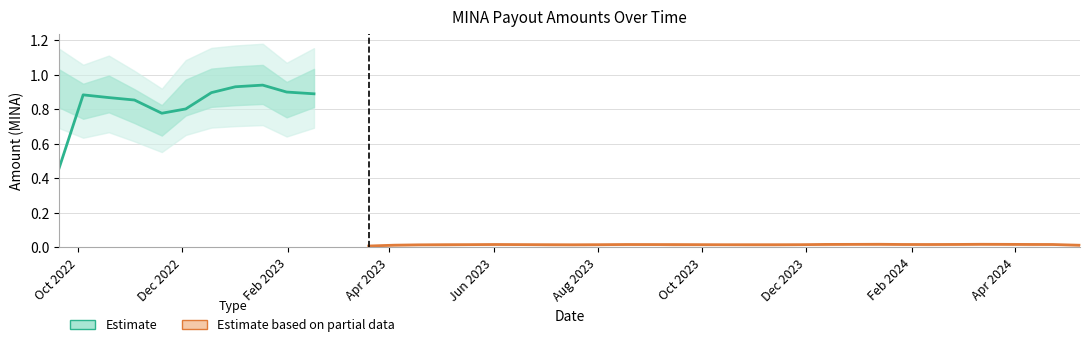

The Fee series shows 0.0 at 2023-11-28. True or false?

False